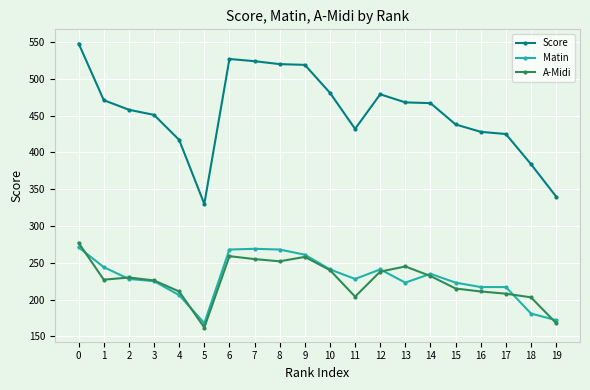

How many values in the Score series are below 467?

10